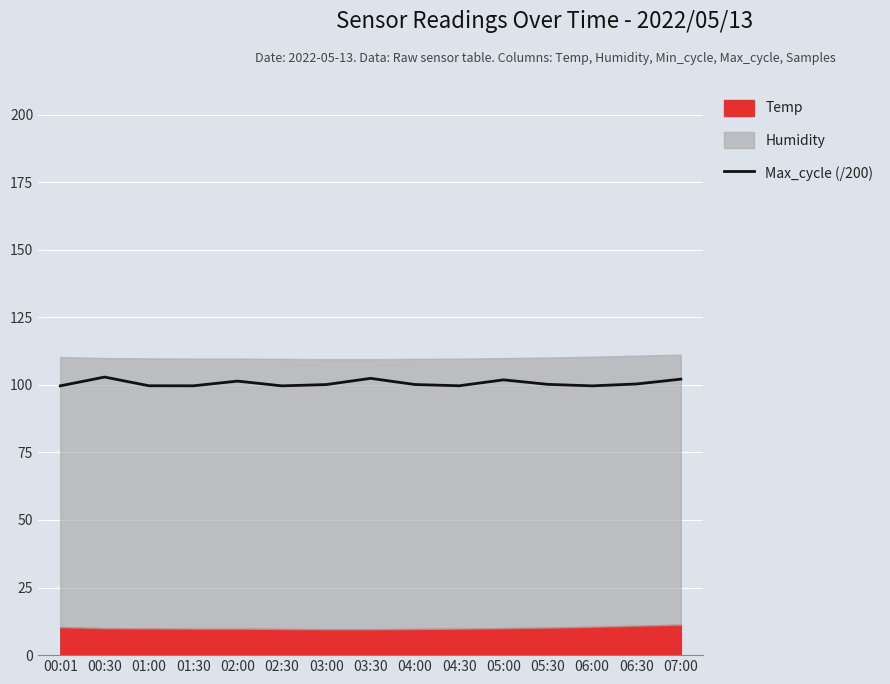

What is the difference between the second highest and minimum values?

2.8